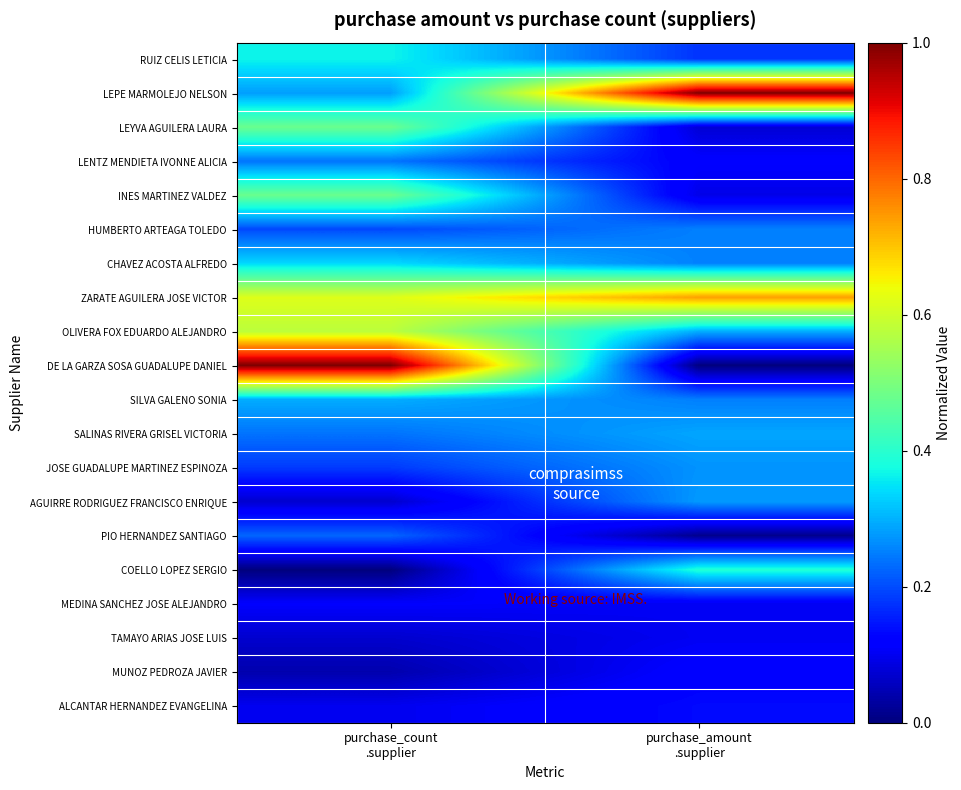

Which series has the largest range (max minus min)?

DE LA GARZA SOSA GUADALUPE DANIEL